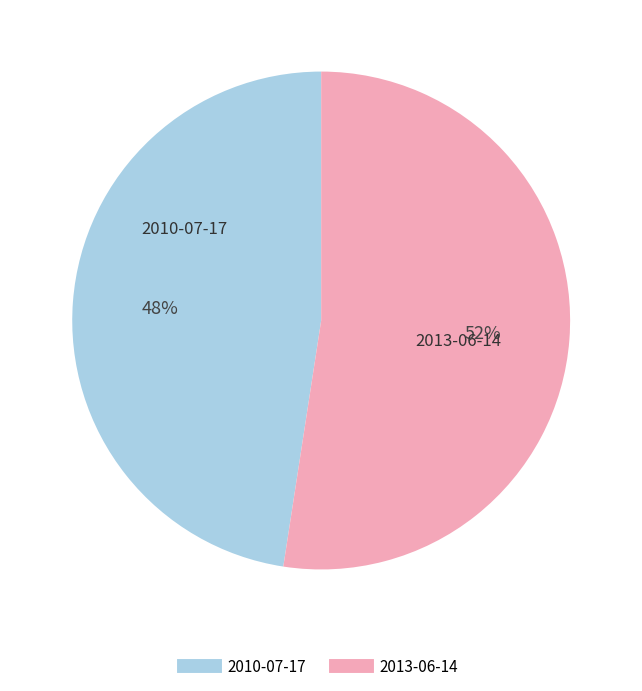

To the nearest percent, what is the combined percentage of 2013-06-14 and 2010-07-17?

100%